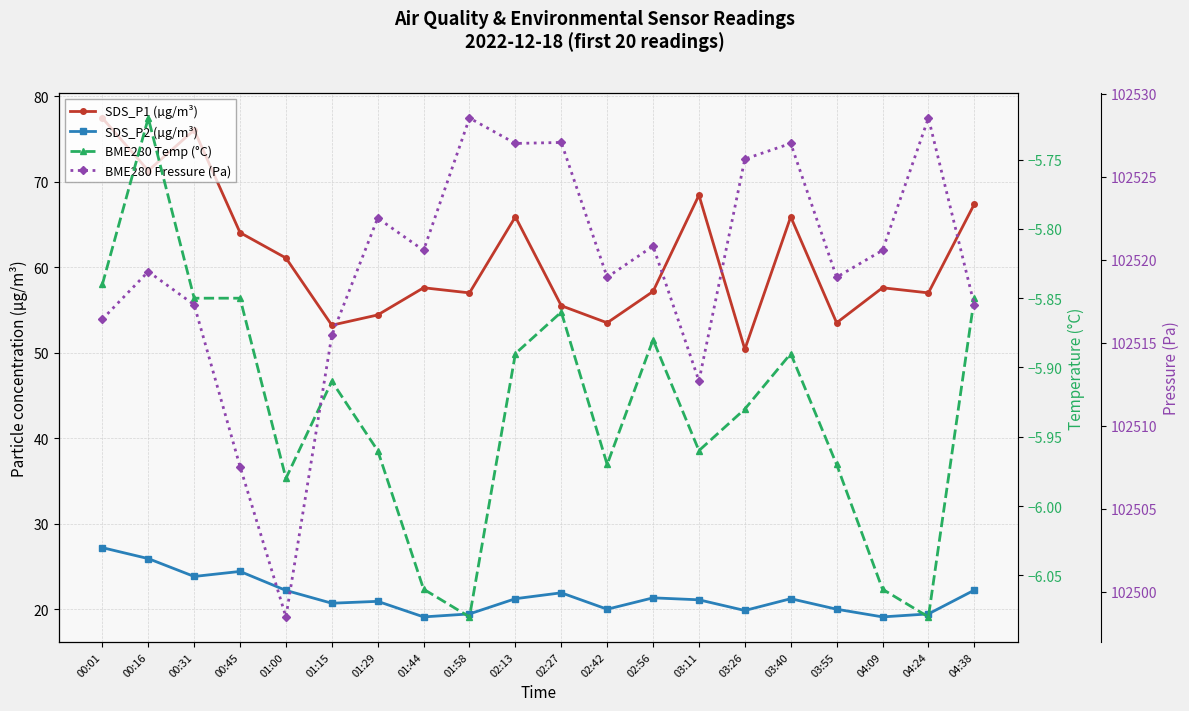

The SDS_P1 (µg/m³) series shows 26.7 at 00:45. True or false?

False